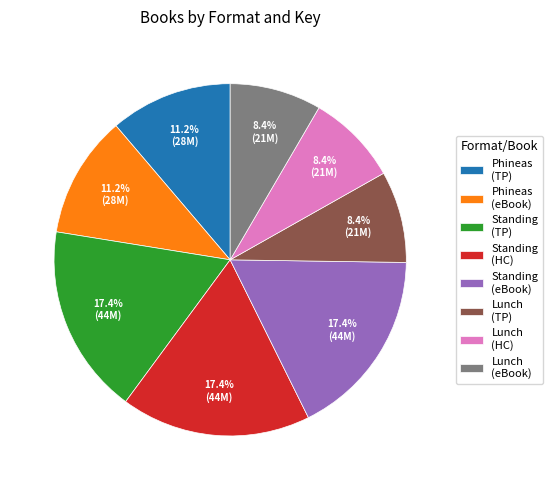

What percentage do Phineas (eBook) and Lunch (TP) together represent?

19.6%